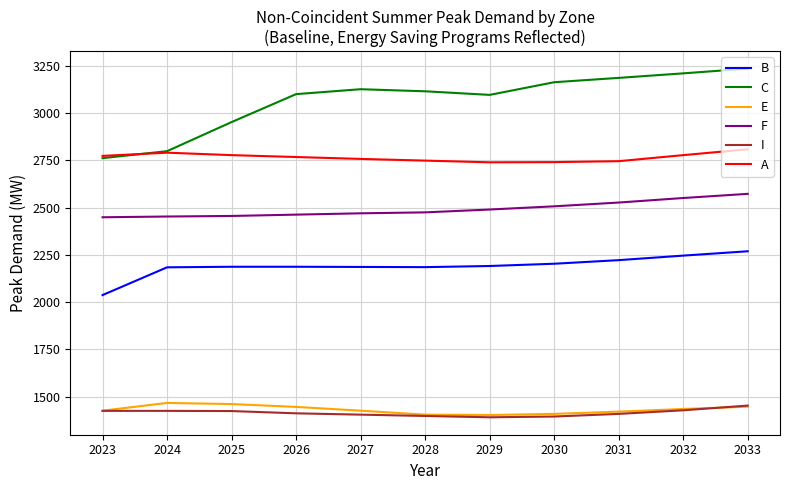

Which series has the widest spread of values?

C